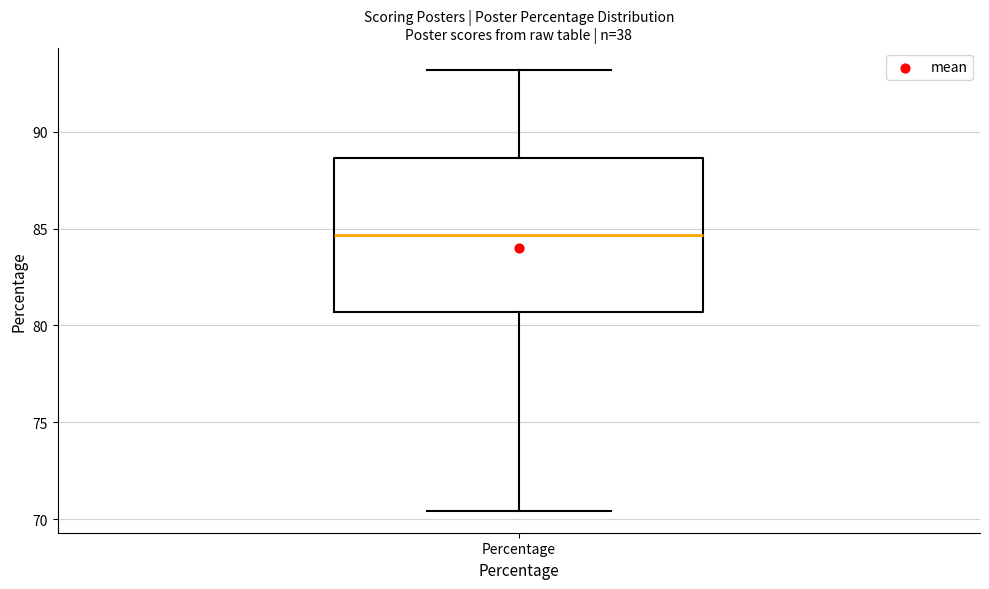

Read this box plot against the y-axis: the position of the median line, the range covered by the box, and the ends of both whiskers. The values are not printed on the chart, so give them approximately, as read against the axis.

median 84.5, box 80.5 to 88.5, whiskers 70.5 to 93.0